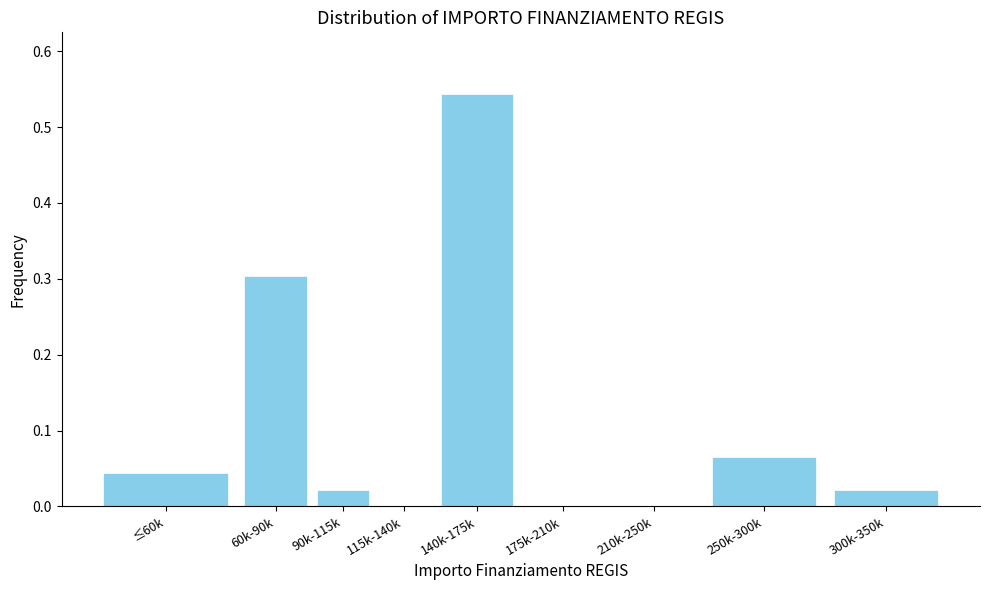

What is the sum of the values at ≤60k and 140k-175k?

0.6